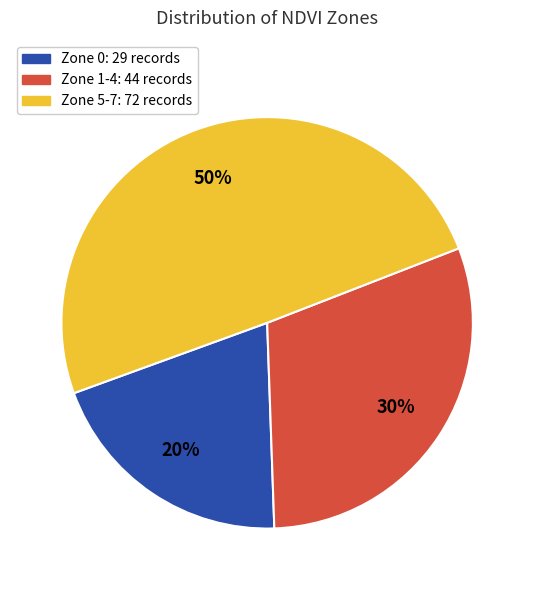

To the nearest percent, what is the average slice percentage?

33%